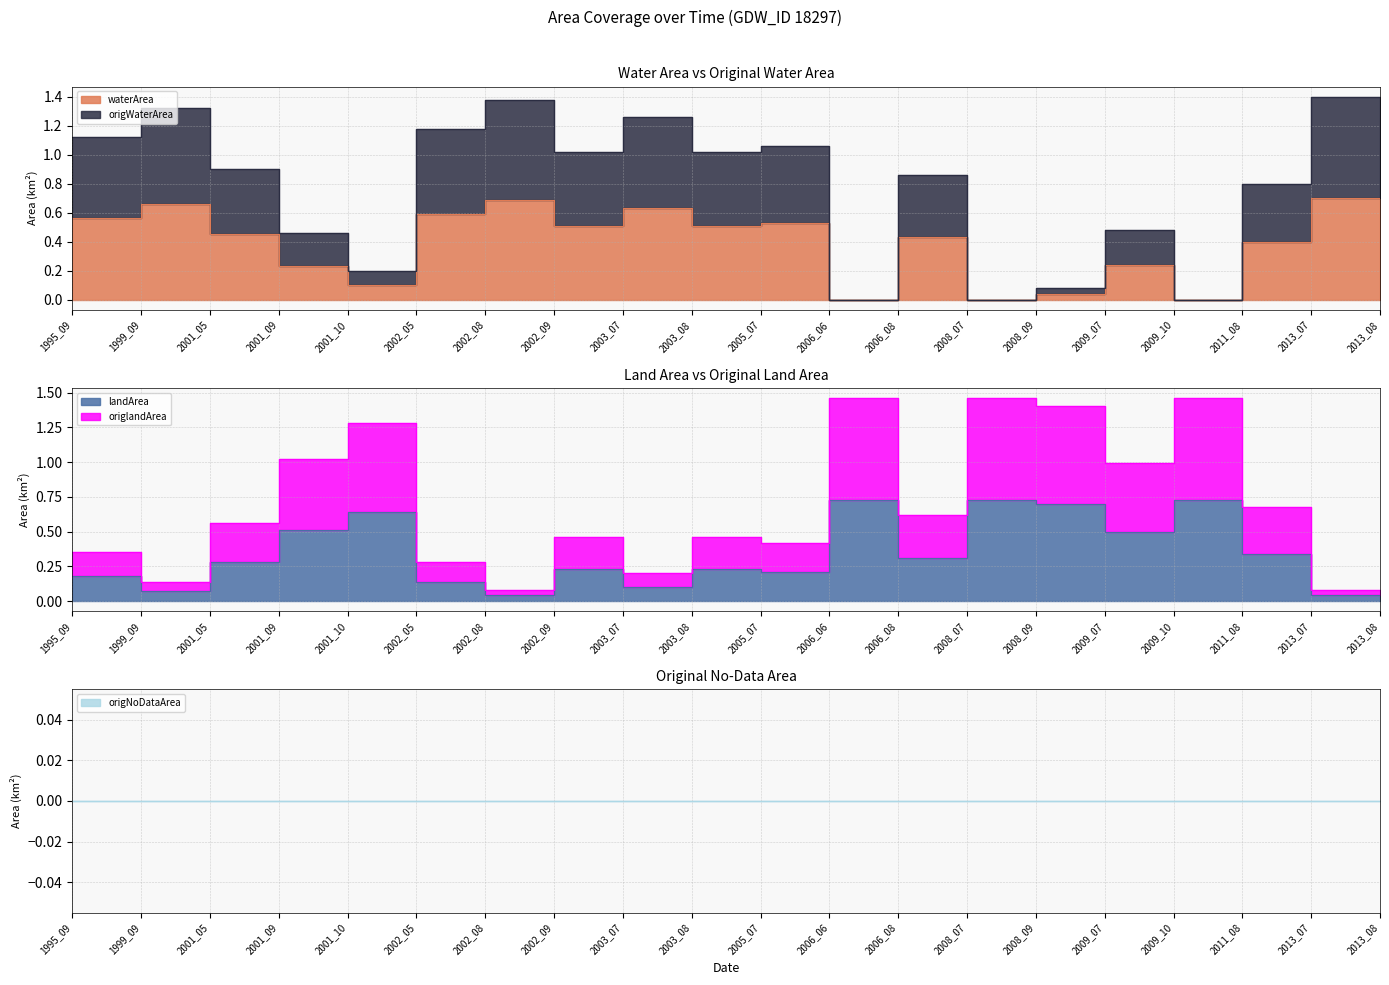

How many values in the origWaterArea series exceed 1?

10